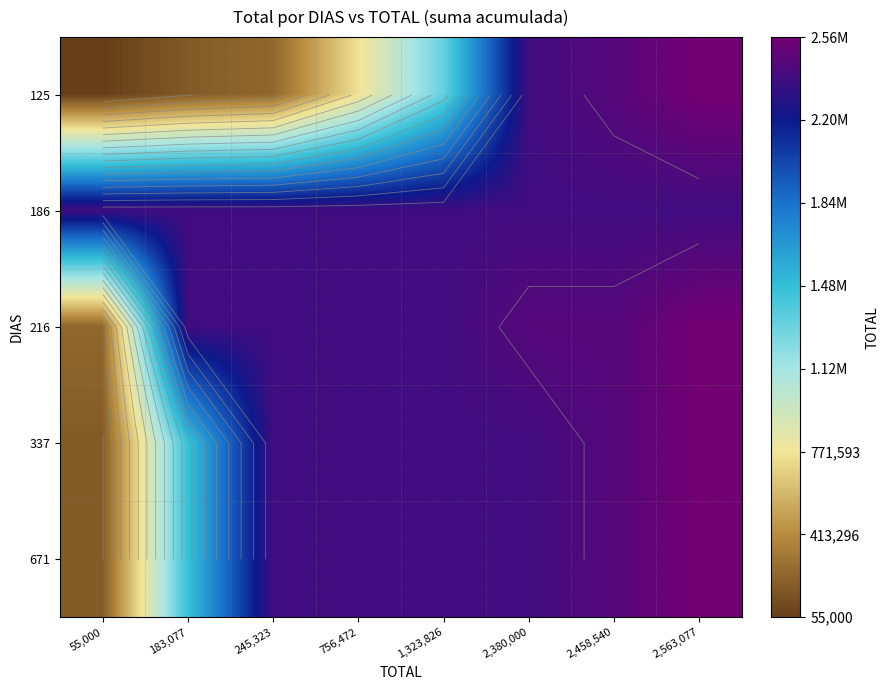

Rank the categories by 125 value from highest to lowest.

2,563,077, 2,458,540, 2,380,000, 1,323,826, 756,472, 245,323, 183,077, 55,000